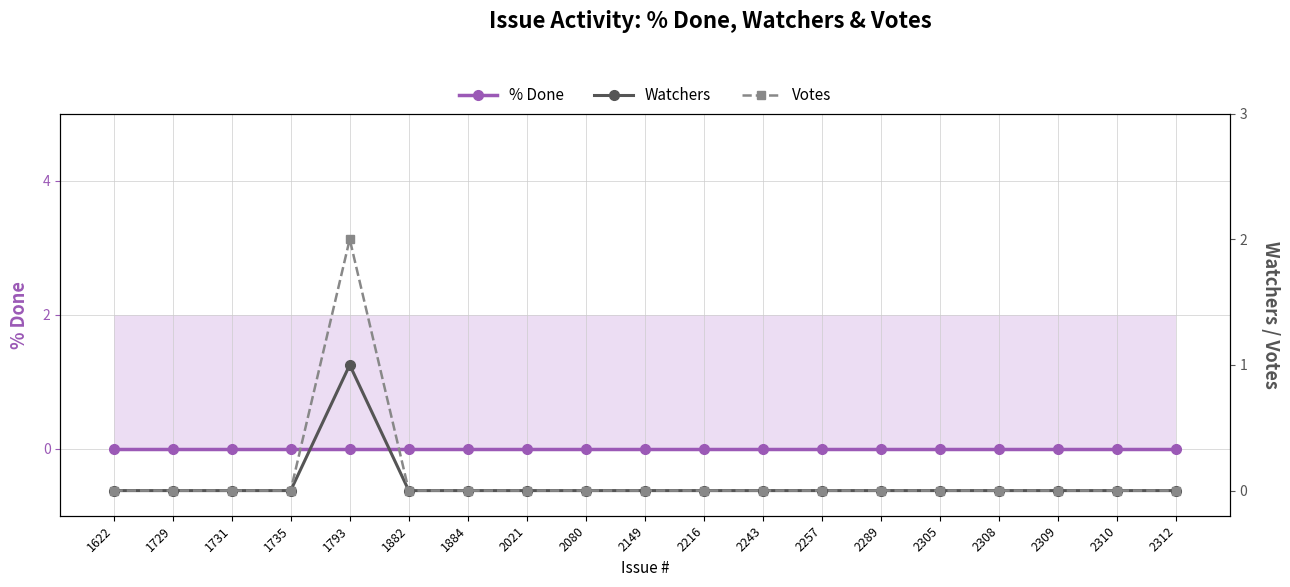

Is it true that Votes equals 1 at 2309?

False